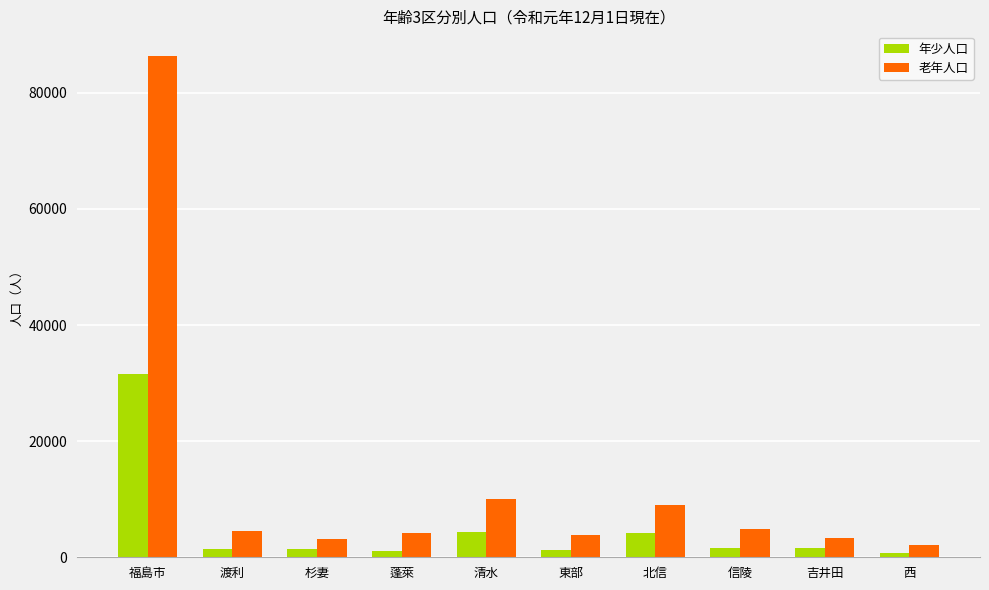

At which label does 老年人口 reach its minimum?

西